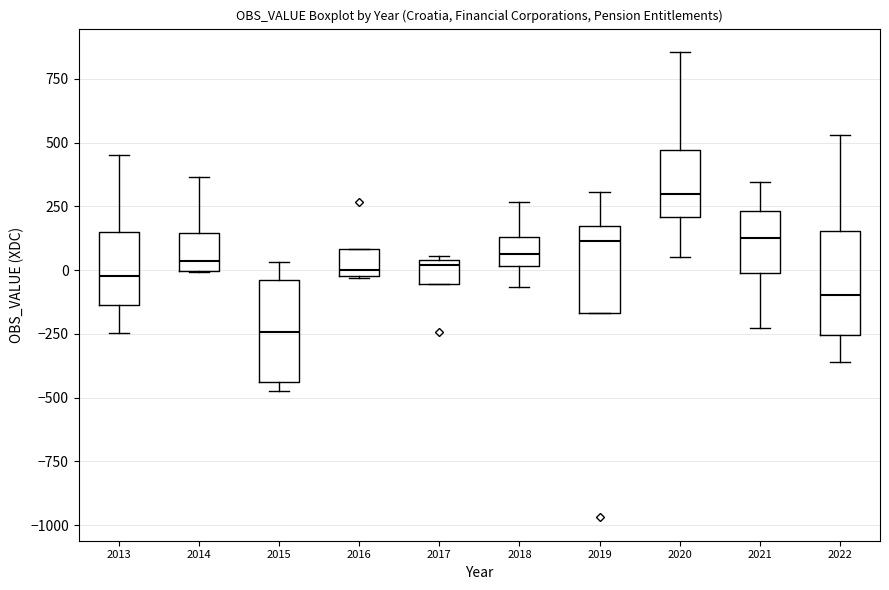

Where is the lower edge of the box at x = 2015 on the y-axis? The values are not printed on the chart, so give them approximately, as read against the axis.

-450